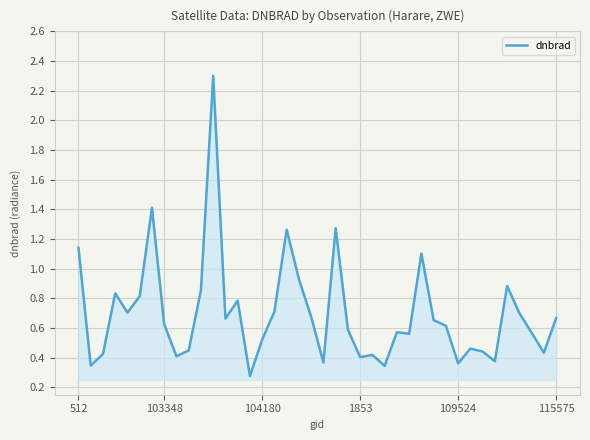

What is the difference between the maximum and minimum values?

2.0